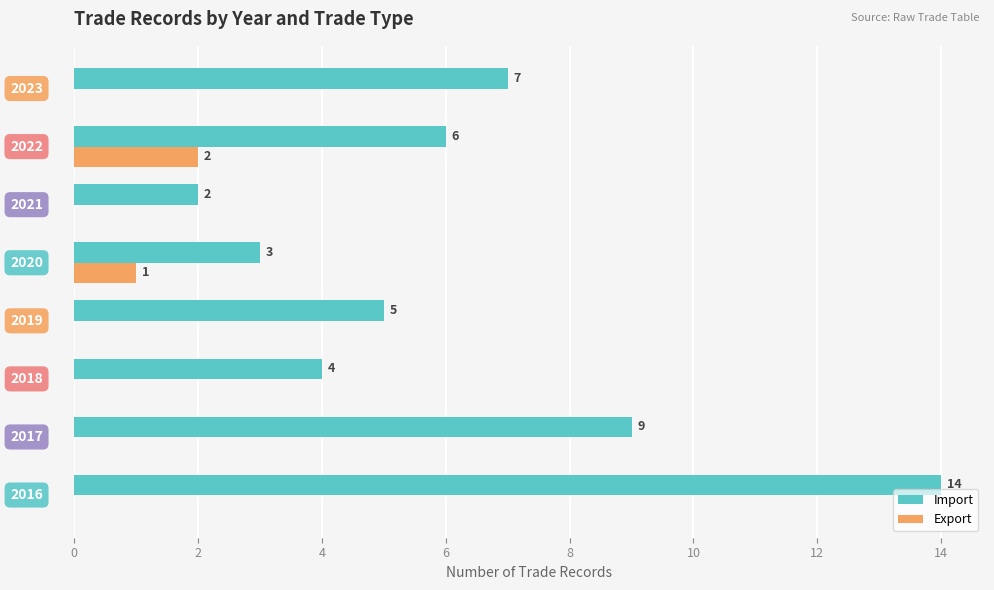

Which series has the largest range (max minus min)?

Import